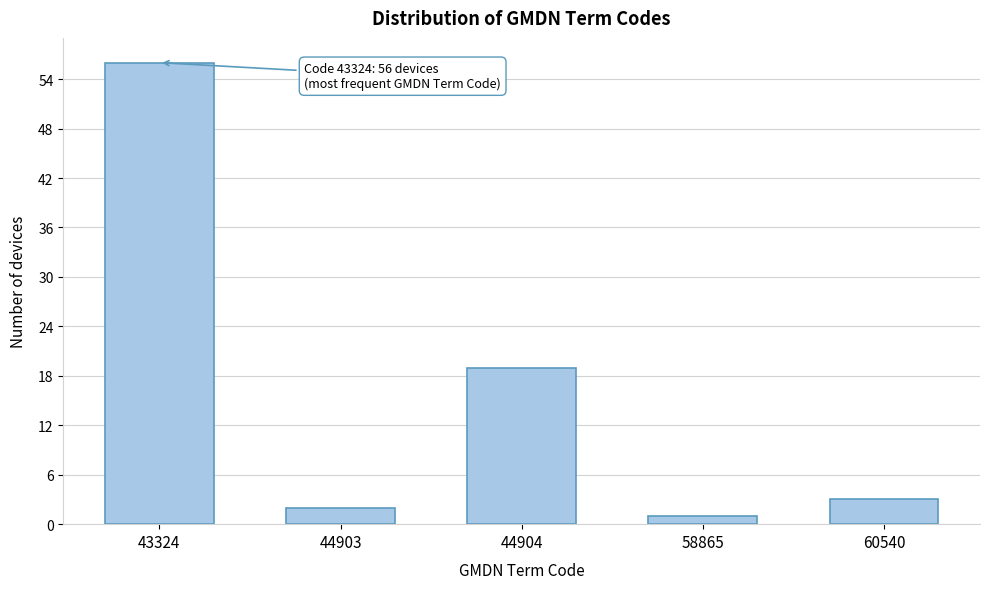

Reading left to right, list all the values displayed in this chart.

43324=56	44903=2	44904=19	58865=1	60540=3